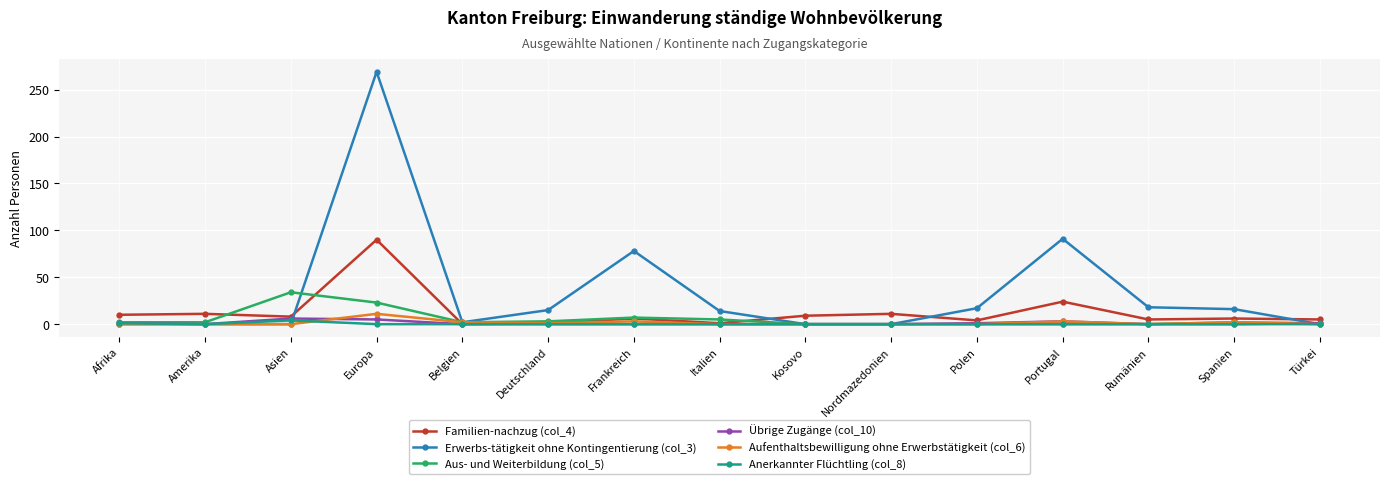

At which category does the chart reach its peak across all series?

Europa